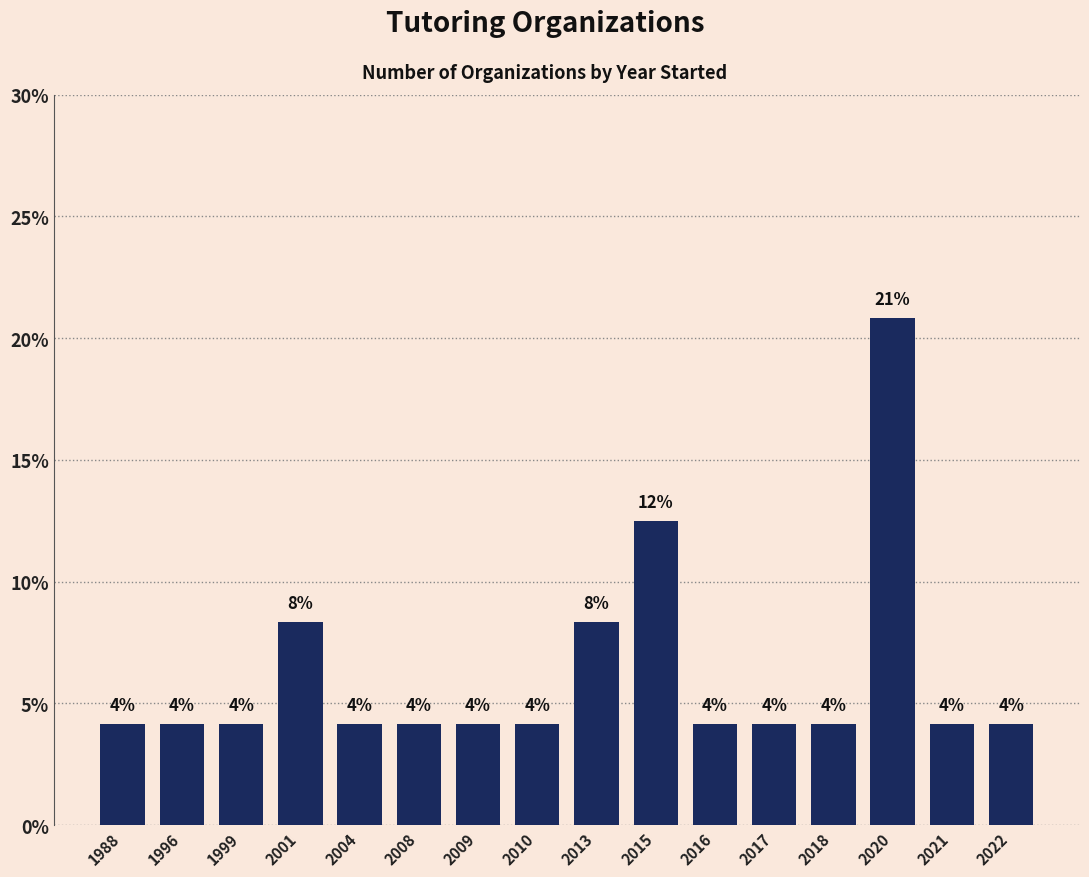

How many bars are there in total?

16